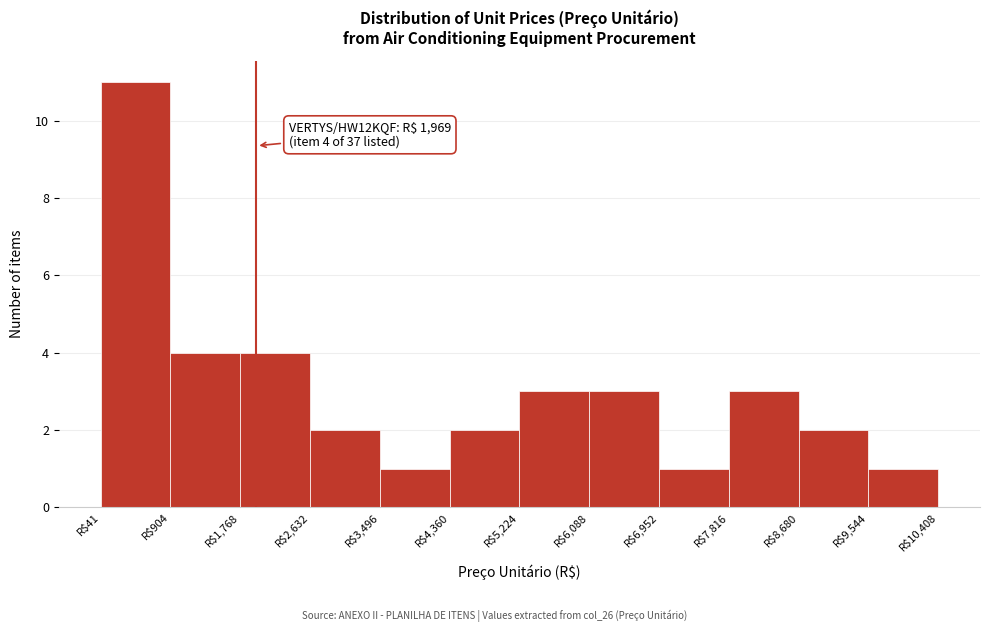

Which range on the x-axis has the tallest bar?

0 to 900